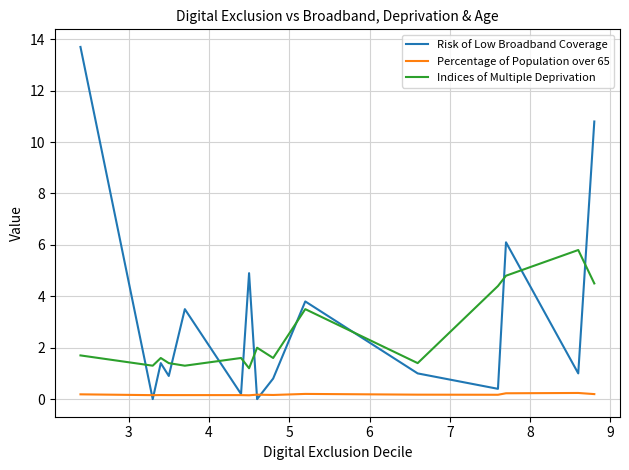

Rank the series by their average value, from lowest to highest.

Percentage of Population over 65, Indices of Multiple Deprivation, Risk of Low Broadband Coverage